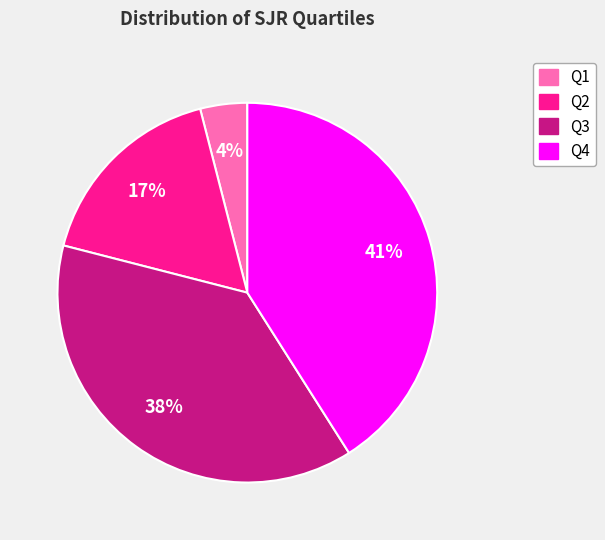

True or false: Q2 accounts for 17% of the total.

True